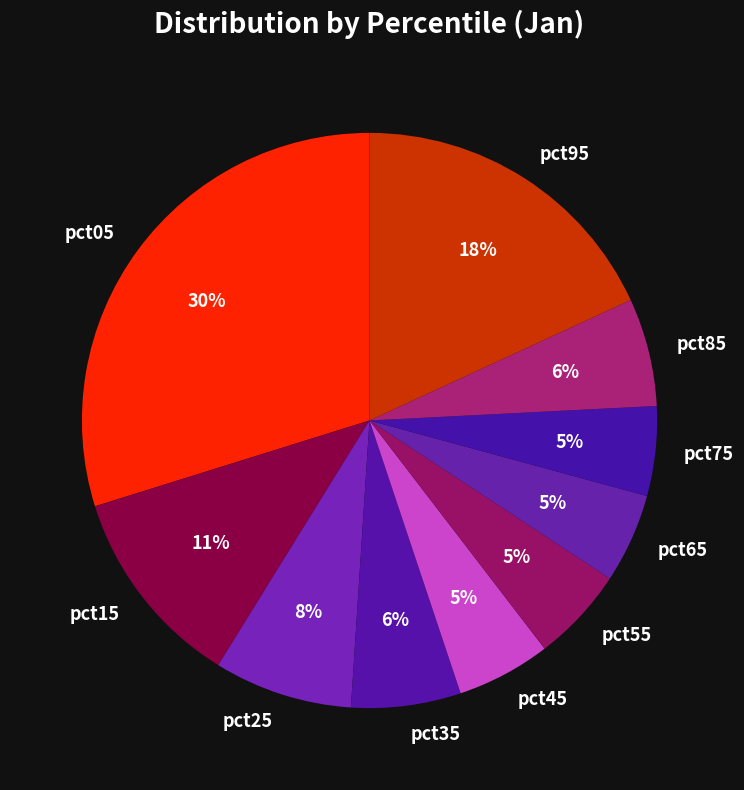

To the nearest percent, what is the difference between the largest and smallest slice percentages?

25%